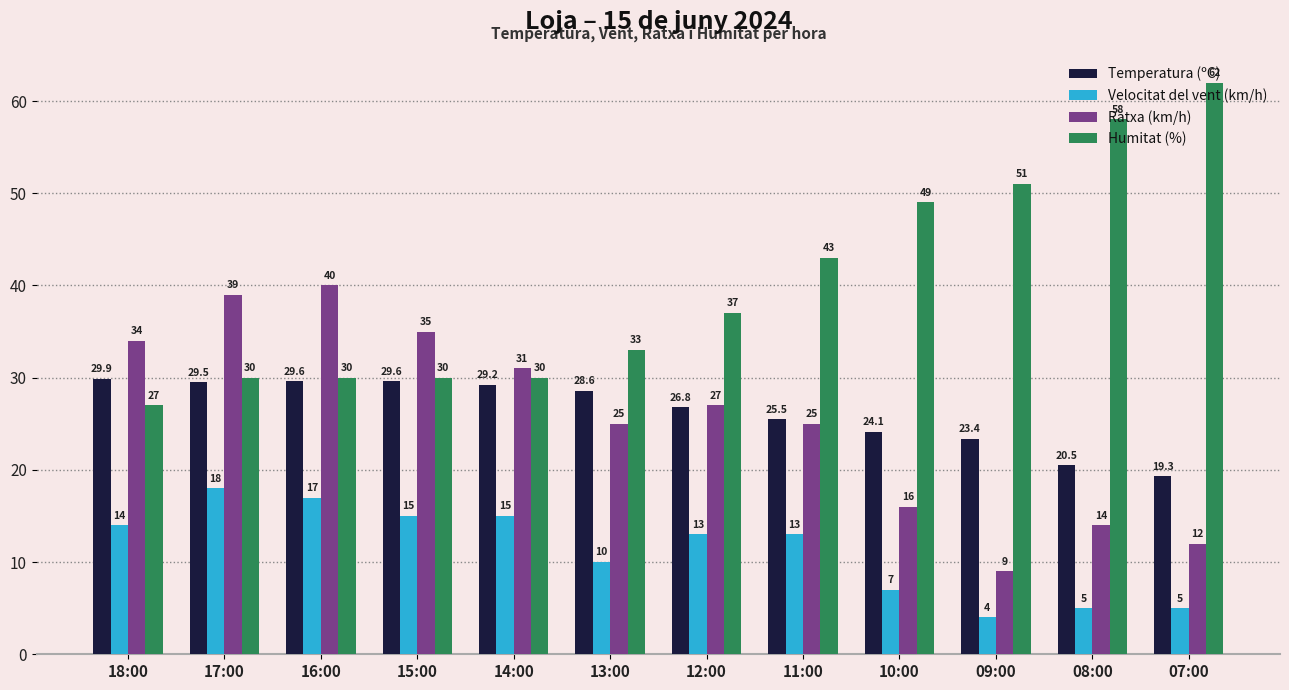

Where is Humitat (%) nearest to the value 44?

11:00